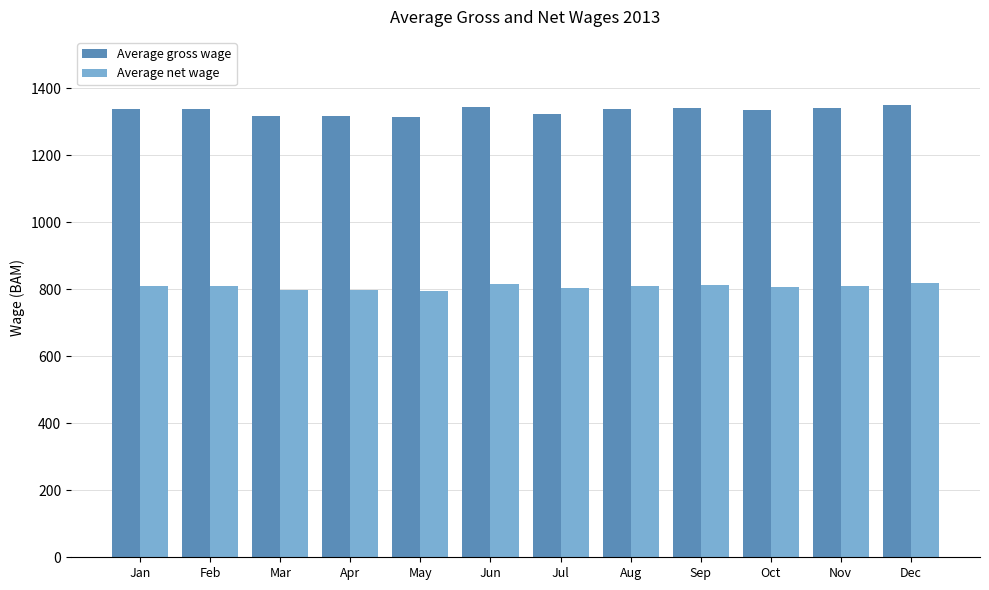

What is the maximum value for Average gross wage?

1351